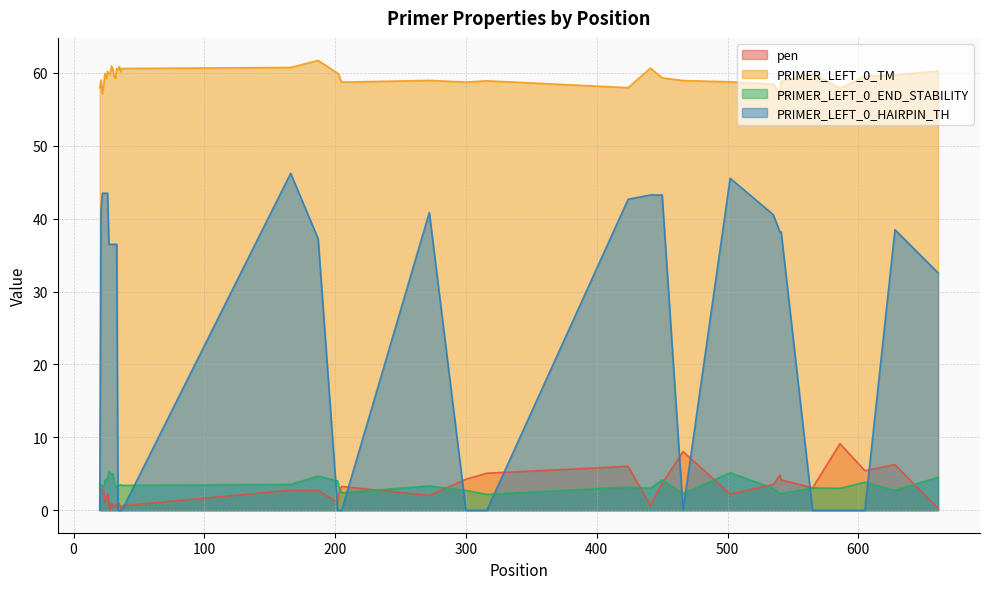

What is the greatest value displayed?

61.7